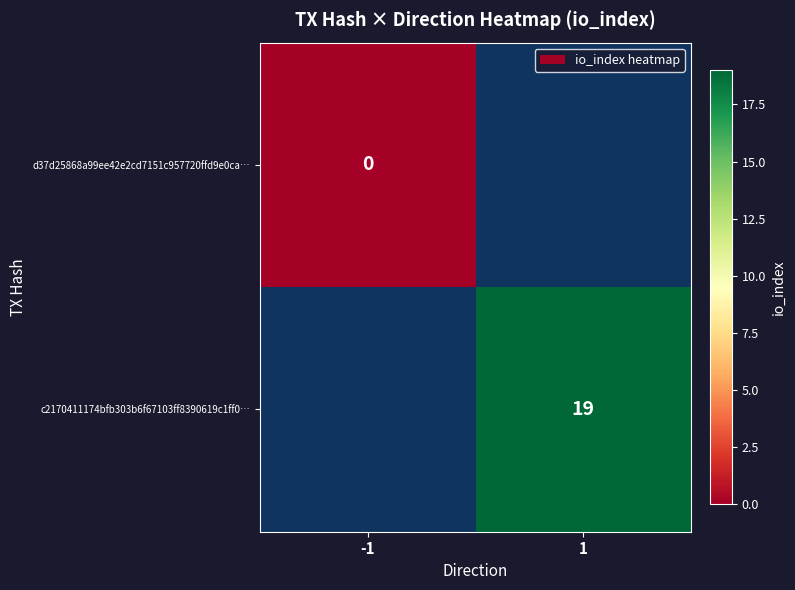

True or false: c2170411174bfb303b6f67103ff8390619c1ff0… has a value of 12 at 1.

False